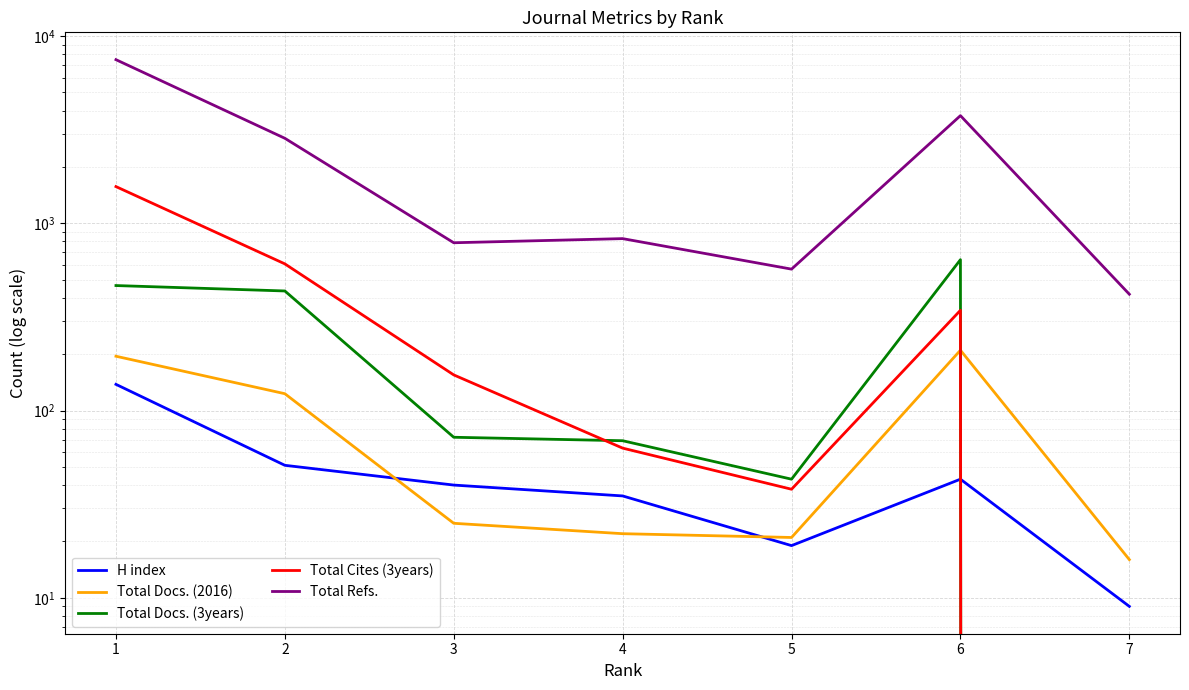

What is the value of the H index point at the 6th from the left?

43